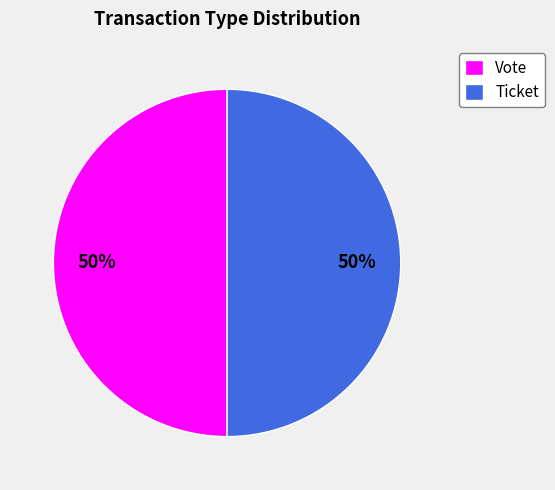

To the nearest percent, what is the combined percentage of Vote and Ticket?

100%